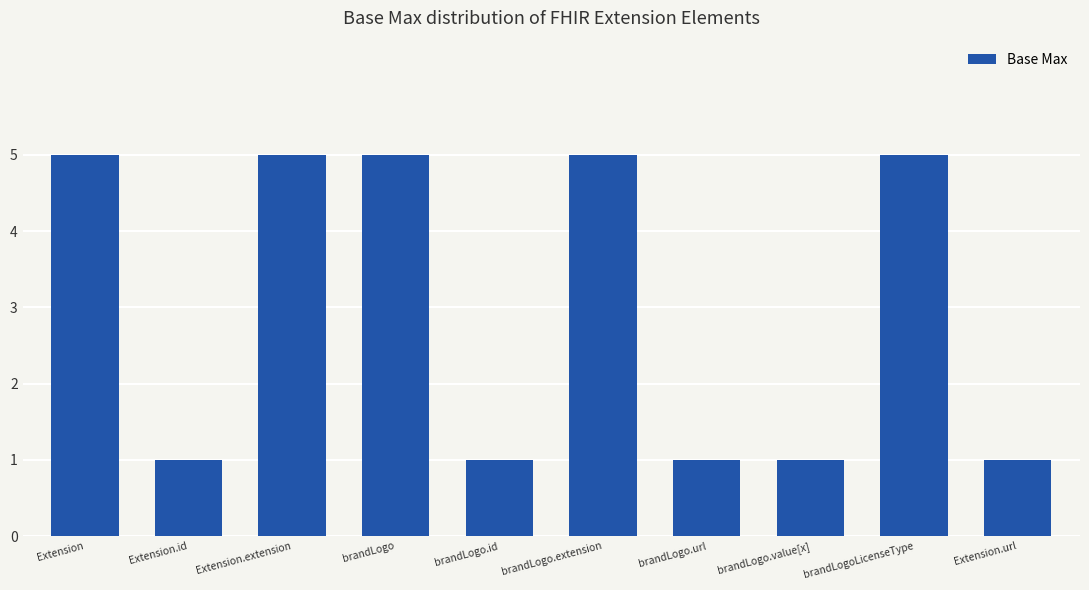

True or false: the data shows 5 at brandLogoLicenseType.

True